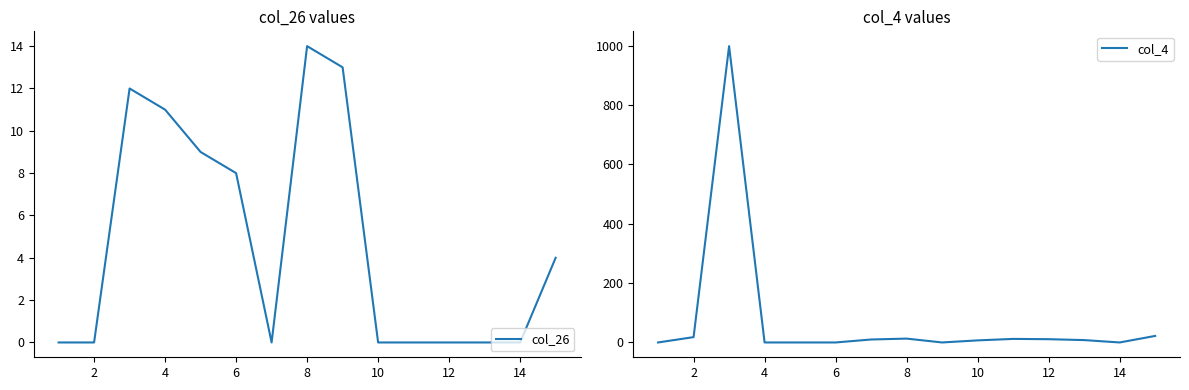

Does the chart have visible grid lines?

No